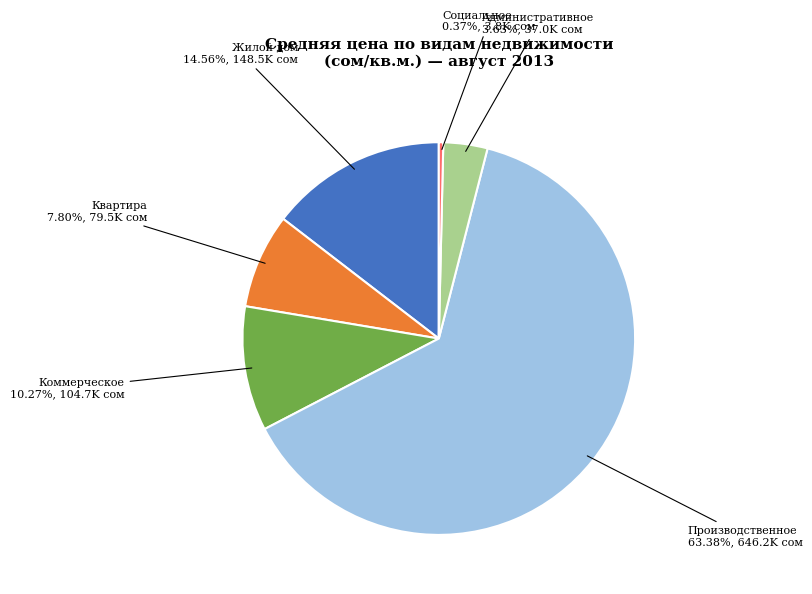

Which has a higher value, Коммерческое or Квартира?

Коммерческое